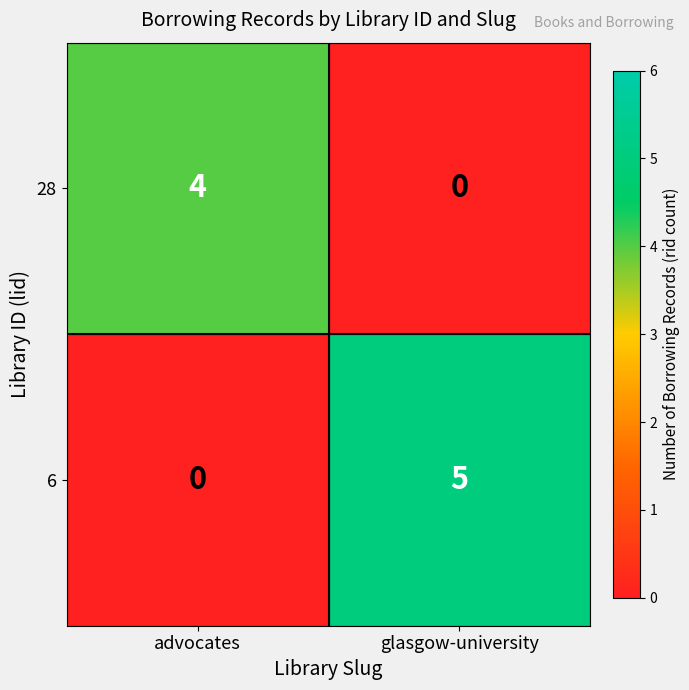

At which category is the sum across all series the highest?

glasgow-university